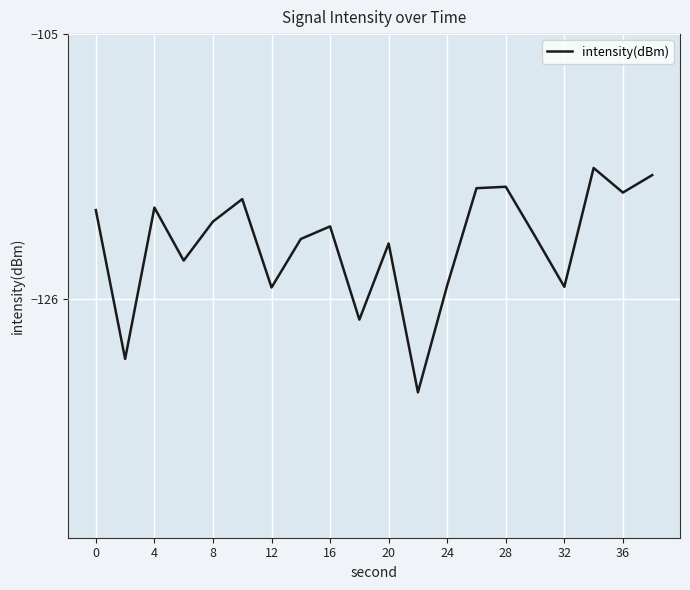

Does the chart have visible grid lines?

Yes